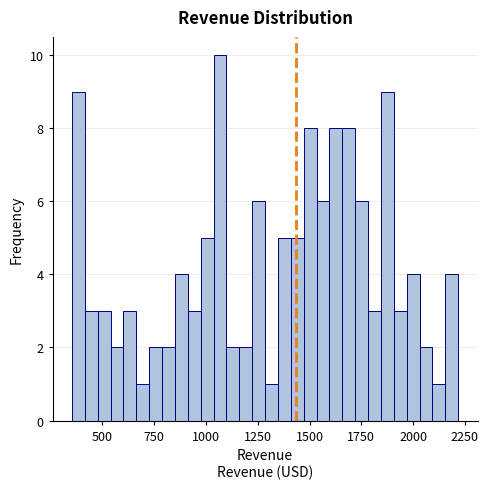

Read against the x-axis, roughly where is the centre of the tallest bar?

1050